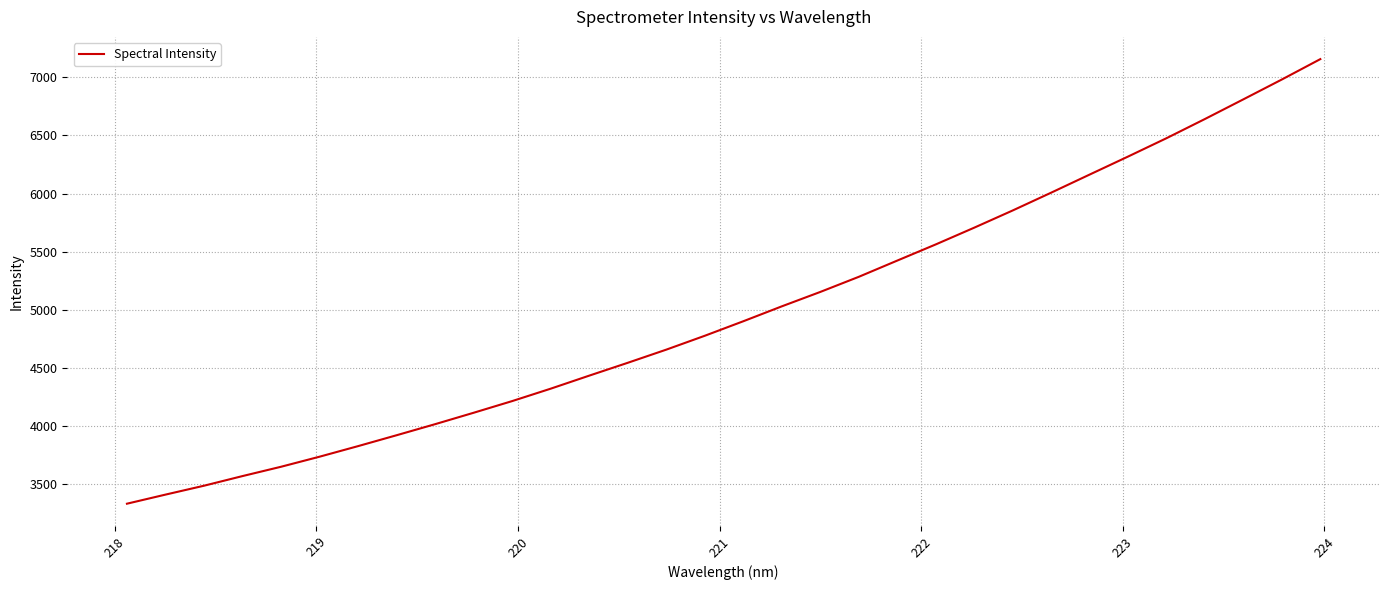

What is the smallest value displayed?

3331.8